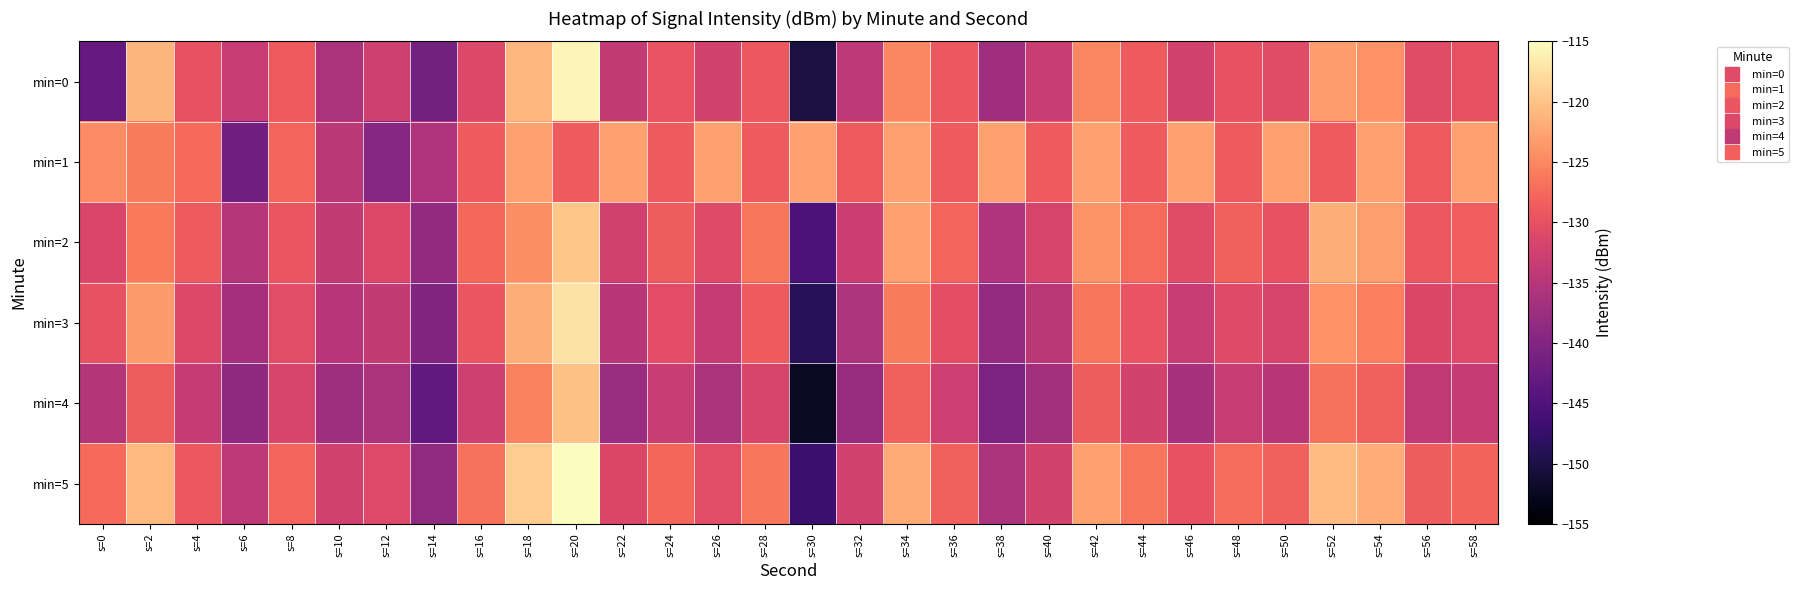

Reading left to right, what are all the values shown in this chart?

min=0: s=0=-142.7	s=2=-121.2	s=4=-129.7	s=6=-133.3	s=8=-128.8	s=10=-136.0	s=12=-132.5	s=14=-141.4	s=16=-131.1	s=18=-121.0	s=20=-115.8	s=22=-133.7	s=24=-129.6	s=26=-132.3	s=28=-129.2	s=30=-150.2	s=32=-134.3	s=34=-124.9	s=36=-129.2	s=38=-137.0	s=40=-133.2	s=42=-125.1	s=44=-128.9	s=46=-132.2	s=48=-129.7	s=50=-130.7	s=52=-123.2	s=54=-124.2	s=56=-130.6	s=58=-129.7
min=1: s=0=-124.7	s=2=-125.9	s=4=-127.4	s=6=-141.7	s=8=-127.8	s=10=-134.4	s=12=-139.5	s=14=-135.5	s=16=-128.8	s=18=-122.8	s=20=-128.8	s=22=-122.8	s=24=-128.8	s=26=-122.8	s=28=-128.8	s=30=-122.8	s=32=-128.8	s=34=-122.8	s=36=-128.8	s=38=-122.8	s=40=-128.8	s=42=-122.8	s=44=-128.8	s=46=-122.8	s=48=-128.8	s=50=-122.8	s=52=-128.8	s=54=-122.8	s=56=-128.8	s=58=-122.8
min=2: s=0=-131.5	s=2=-126.2	s=4=-128.9	s=6=-135.1	s=8=-129.4	s=10=-133.7	s=12=-131.2	s=14=-138.4	s=16=-127.6	s=18=-124.3	s=20=-119.8	s=22=-132.5	s=24=-128.7	s=26=-130.9	s=28=-126.4	s=30=-145.2	s=32=-133.1	s=34=-122.7	s=36=-127.9	s=38=-135.6	s=40=-131.8	s=42=-124.0	s=44=-127.3	s=46=-130.7	s=48=-128.4	s=50=-129.8	s=52=-121.6	s=54=-123.0	s=56=-129.2	s=58=-128.5
min=3: s=0=-129.8	s=2=-123.4	s=4=-131.2	s=6=-136.7	s=8=-130.5	s=10=-134.9	s=12=-133.6	s=14=-140.1	s=16=-129.3	s=18=-121.7	s=20=-117.2	s=22=-134.8	s=24=-130.4	s=26=-133.5	s=28=-128.9	s=30=-148.6	s=32=-135.7	s=34=-125.9	s=36=-130.3	s=38=-138.2	s=40=-134.5	s=42=-126.3	s=44=-129.6	s=46=-133.4	s=48=-130.9	s=50=-131.8	s=52=-124.2	s=54=-125.7	s=56=-131.4	s=58=-131.0
min=4: s=0=-135.2	s=2=-128.6	s=4=-133.5	s=6=-138.9	s=8=-131.7	s=10=-137.3	s=12=-135.8	s=14=-143.2	s=16=-132.6	s=18=-125.4	s=20=-120.1	s=22=-137.6	s=24=-133.2	s=26=-136.0	s=28=-131.7	s=30=-152.3	s=32=-137.9	s=34=-128.4	s=36=-132.8	s=38=-140.5	s=40=-136.9	s=42=-128.7	s=44=-132.1	s=46=-136.5	s=48=-133.4	s=50=-134.6	s=52=-126.8	s=54=-128.3	s=56=-133.9	s=58=-133.5
min=5: s=0=-127.4	s=2=-120.8	s=4=-129.1	s=6=-134.3	s=8=-127.9	s=10=-132.5	s=12=-131.0	s=14=-138.7	s=16=-126.8	s=18=-119.2	s=20=-114.5	s=22=-131.3	s=24=-127.8	s=26=-130.5	s=28=-126.3	s=30=-146.9	s=32=-132.4	s=34=-122.1	s=36=-128.2	s=38=-135.8	s=40=-132.1	s=42=-122.9	s=44=-126.4	s=46=-129.8	s=48=-127.2	s=50=-128.4	s=52=-120.5	s=54=-121.8	s=56=-128.7	s=58=-128.1